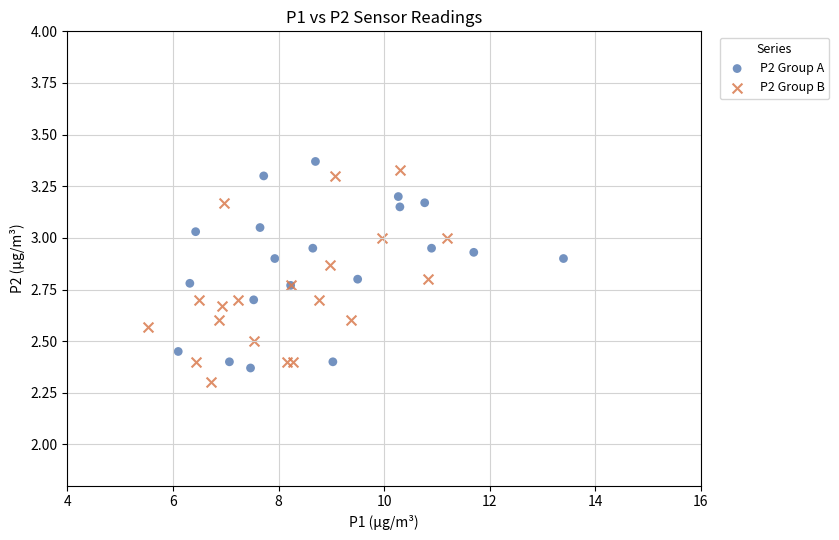

Which series reaches the minimum Y coordinate?

P2 Group B